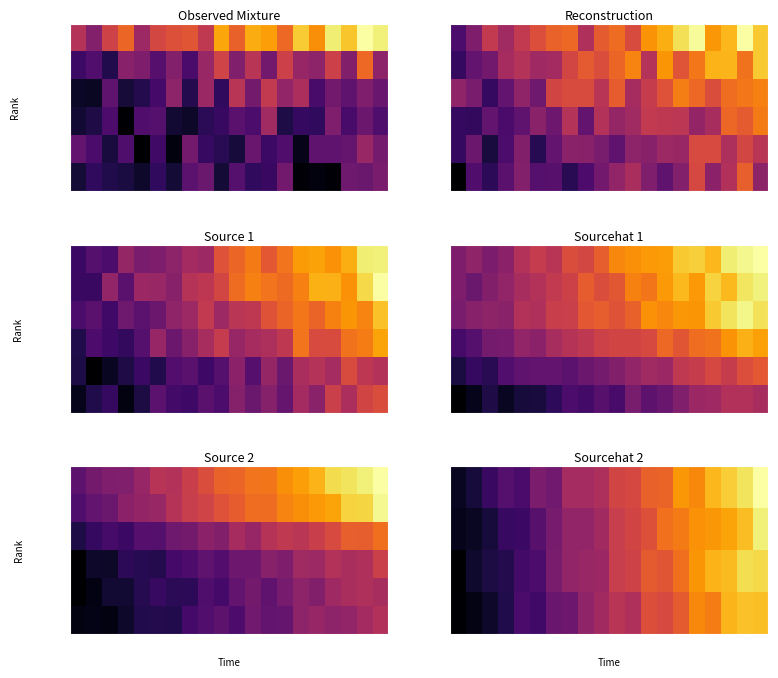

What is the difference between the second highest and second lowest values in the row_1 series?

0.4